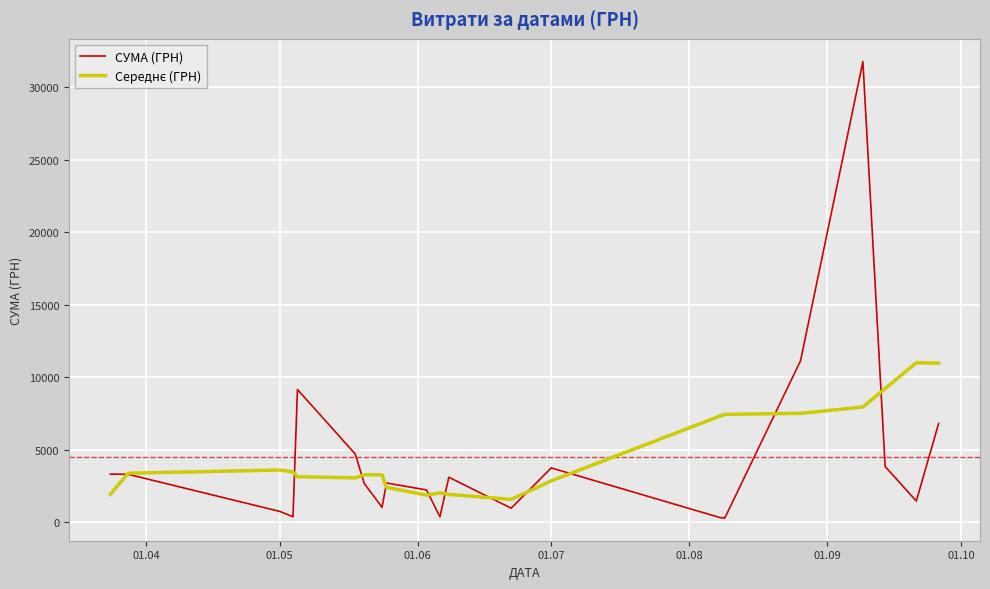

What is the highest value of the СУМА (ГРН) series?

31782.9